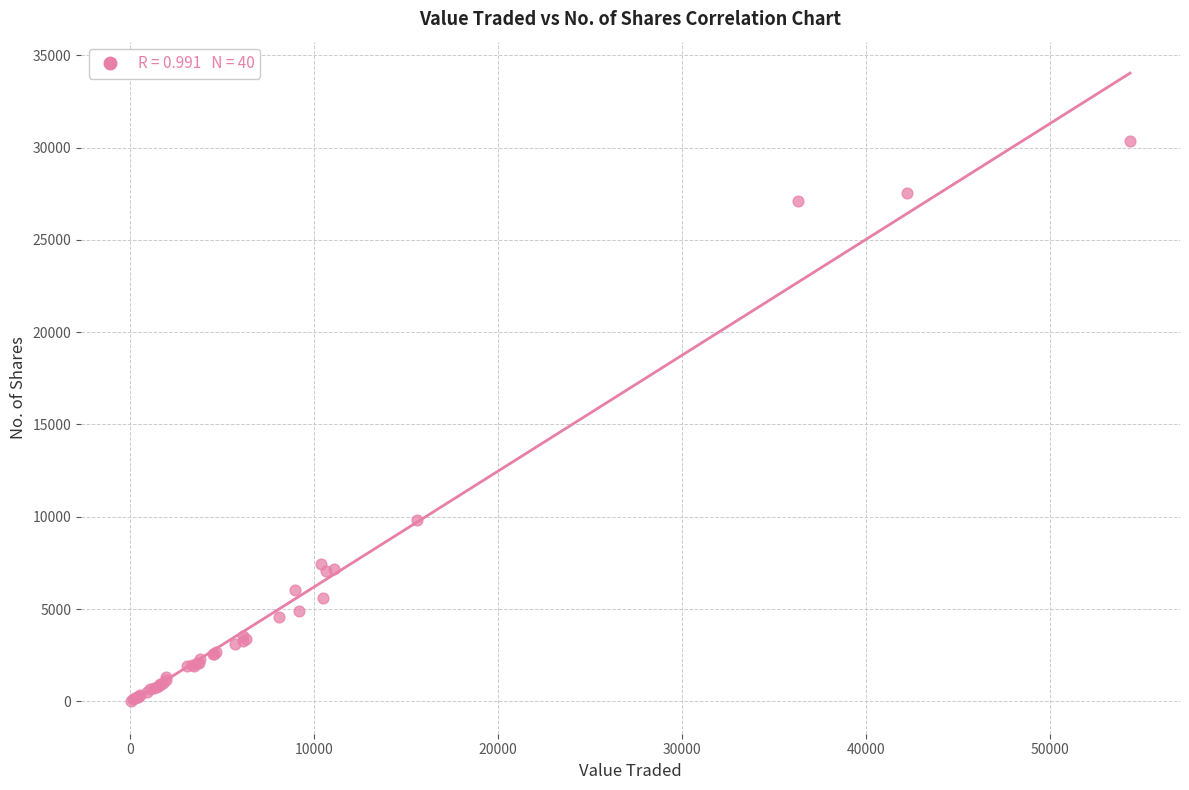

What Y value in the scatter plot is closest to 15210?

9823